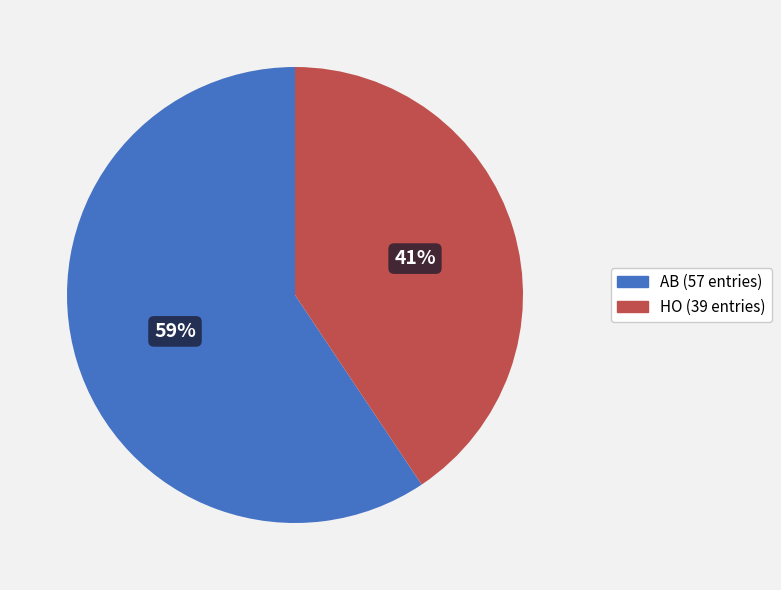

Combined, do HO and AB account for over 50%?

Yes